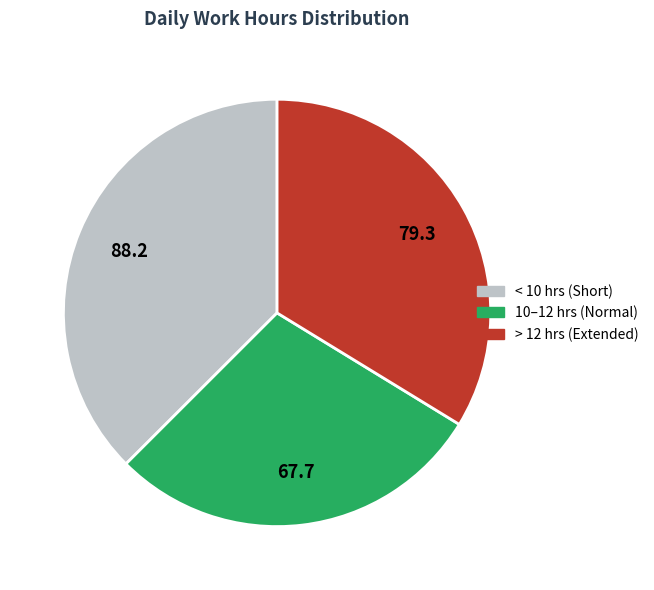

Is there a majority slice in this chart?

No